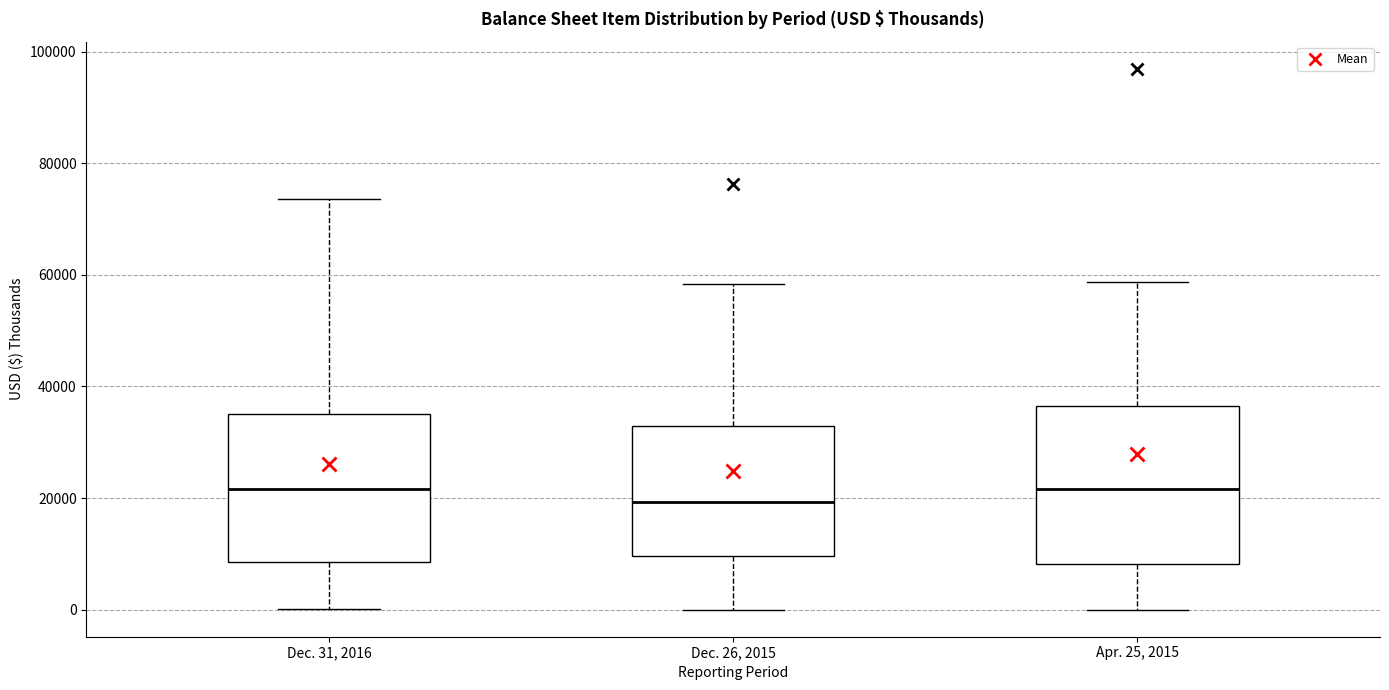

Reading left to right, transcribe this box plot: for each box, give where its median line is, the range the box spans, and where its two whiskers end, as read against the y-axis. The values are not printed on the chart, so give them approximately, as read against the axis.

Dec. 31, 2016: median 22000, box 8000 to 36000, whiskers 0 to 74000
Dec. 26, 2015: median 20000, box 10000 to 32000, whiskers 0 to 58000
Apr. 25, 2015: median 22000, box 8000 to 36000, whiskers 0 to 58000